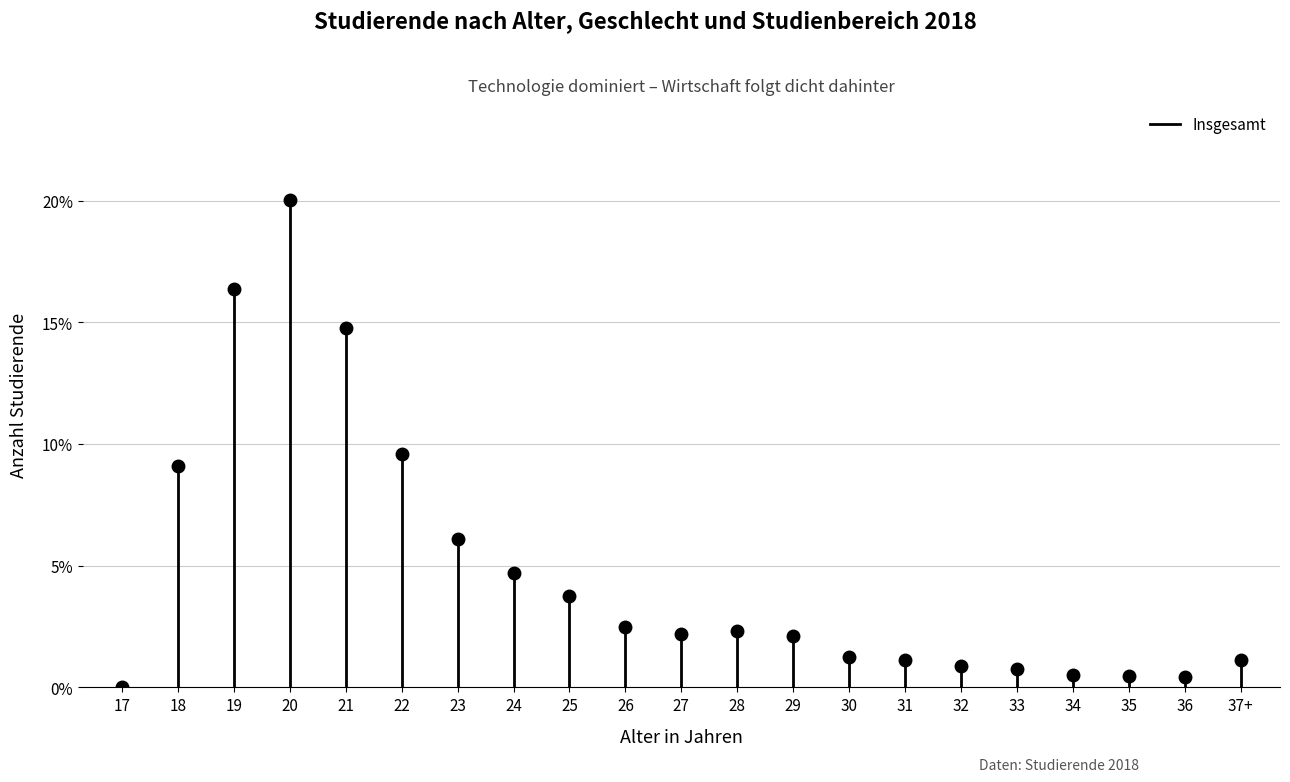

How many lines are shown in the chart?

1